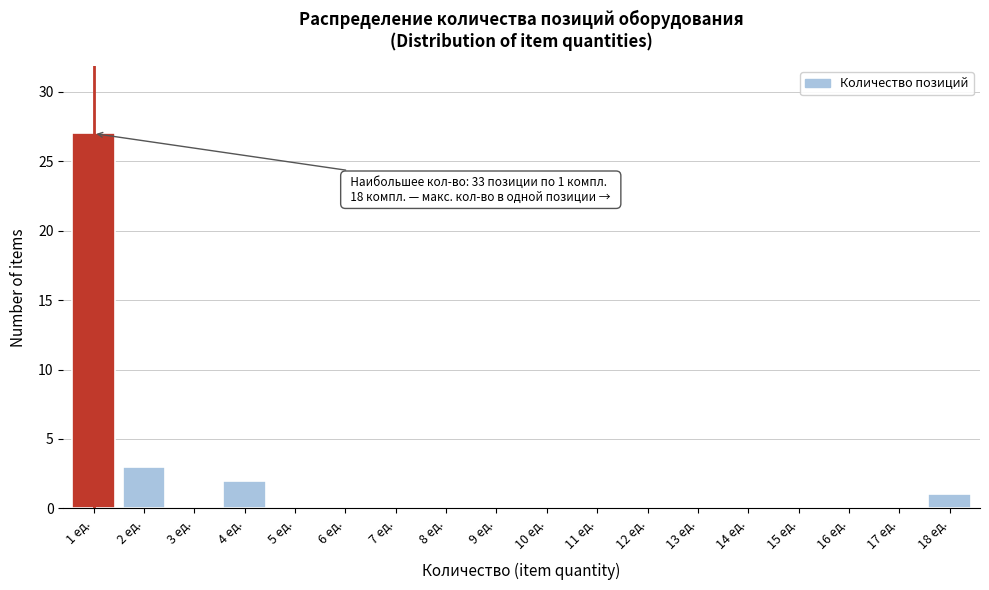

Reading left to right, list all the values displayed in this chart.

1 ед.=27	2 ед.=3	3 ед.=0	4 ед.=2	5 ед.=0	6 ед.=0	7 ед.=0	8 ед.=0	9 ед.=0	10 ед.=0	11 ед.=0	12 ед.=0	13 ед.=0	14 ед.=0	15 ед.=0	16 ед.=0	17 ед.=0	18 ед.=1